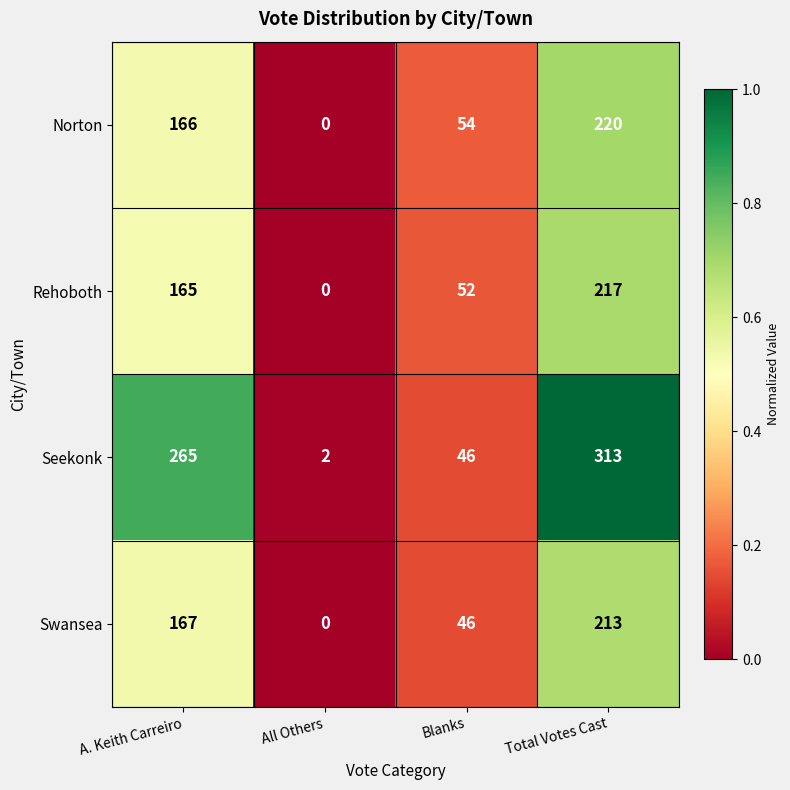

The value of Norton at All Others is -130. True or false?

False